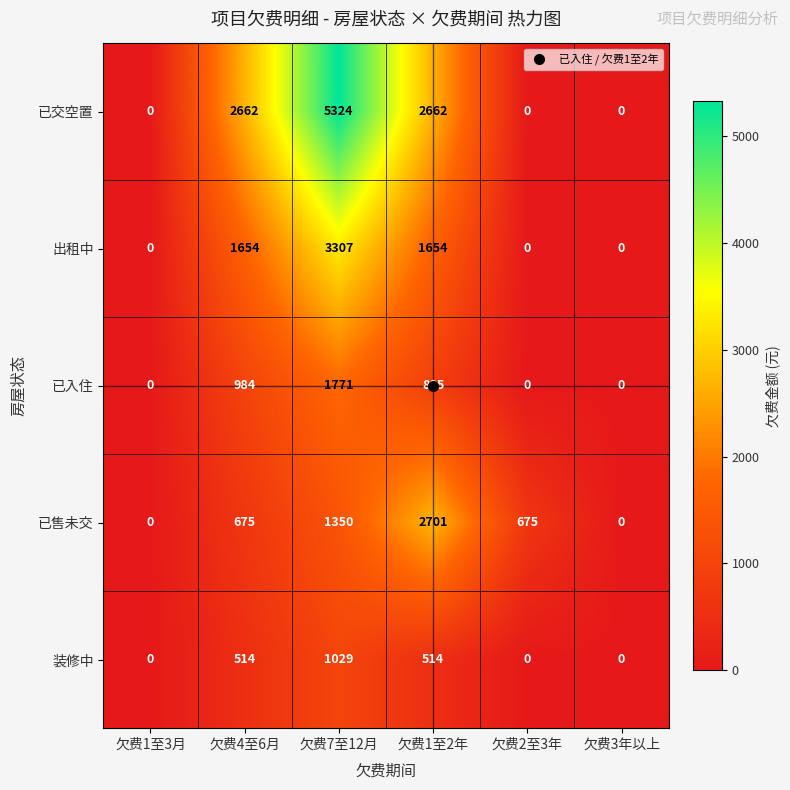

Between 欠费4至6月 and 欠费2至3年, which series saw the biggest shift?

已交空置